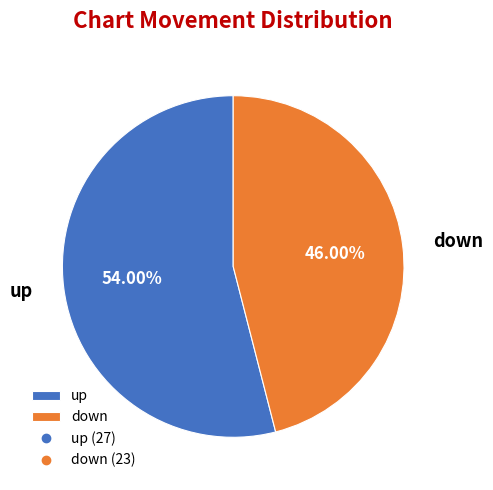

Is down the majority of the pie?

No